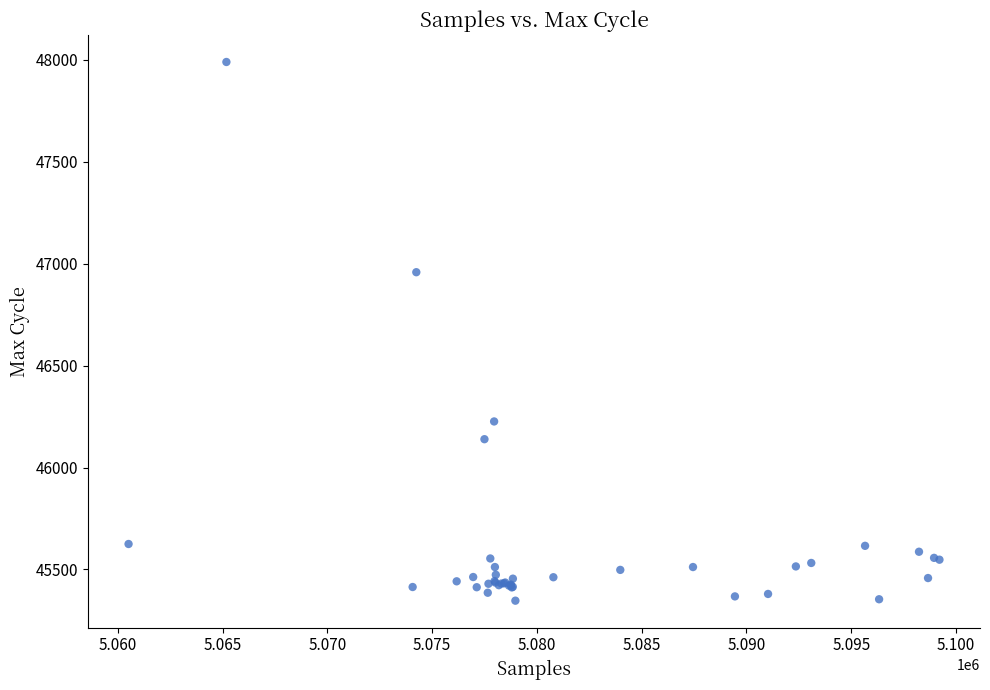

What Y value in the scatter plot is closest to 46668?

46958